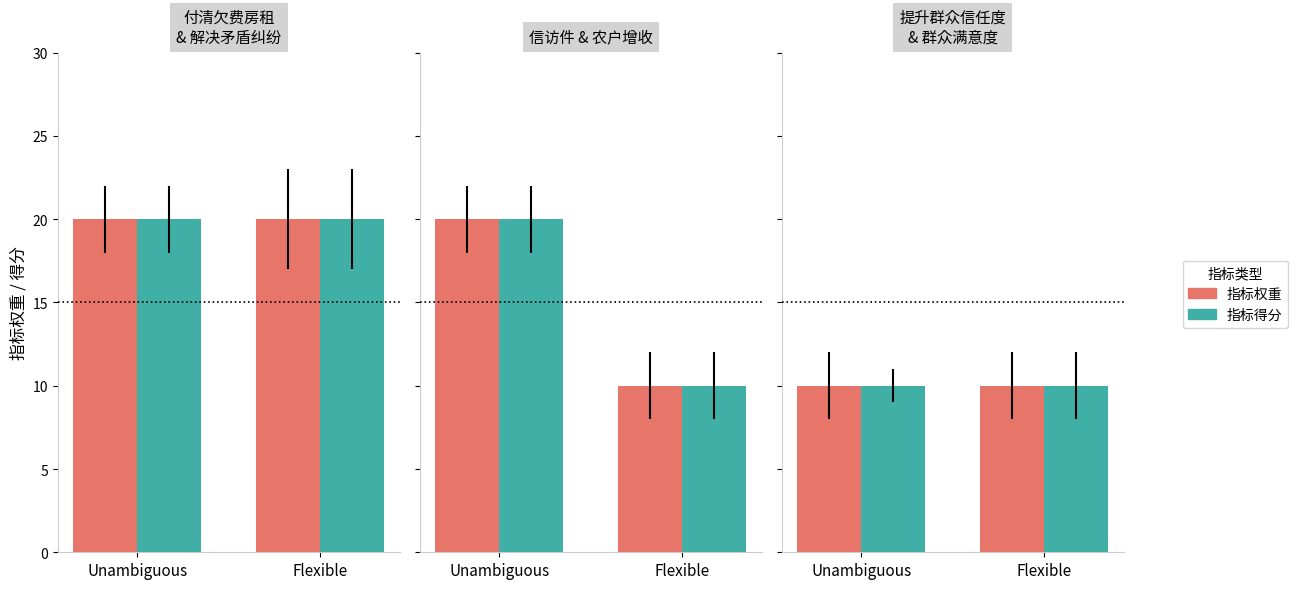

At how many categories does at least one series exceed 10?

3